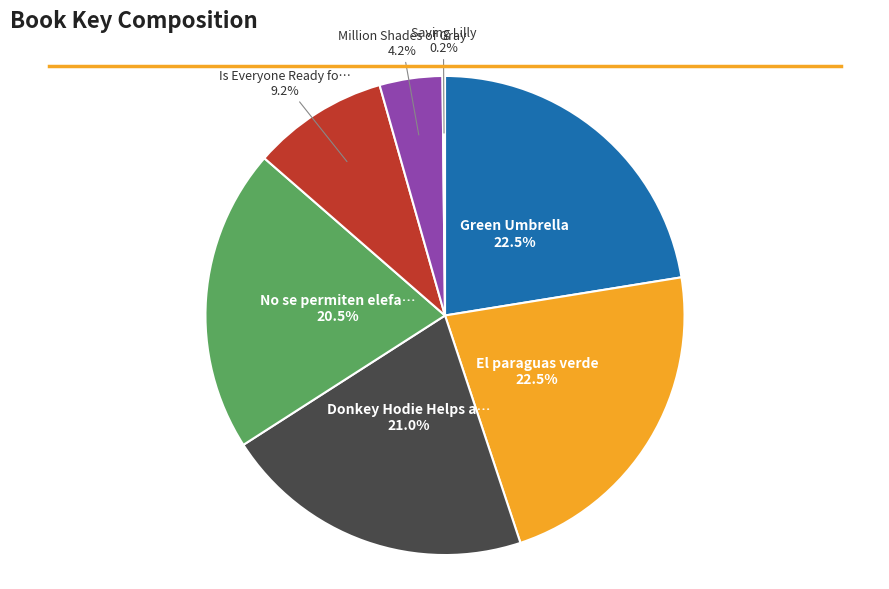

Does Green Umbrella 22.5% represent more than half of the total?

No